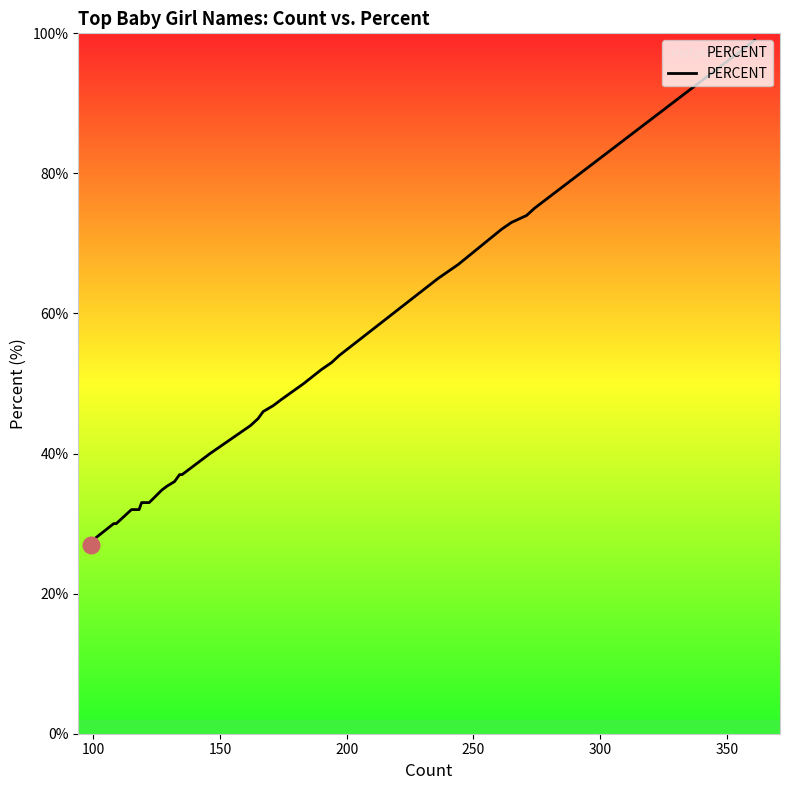

Reading left to right, list all the values displayed in this chart.

27.0	27.0	27.0	27.0	28.0	30.0	30.0	31.0	32.0	32.0	32.0	33.0	33.0	34.8	35.3	36.0	36.0	36.0	37.0	37.0	37.0	40.0	44.0	45.0	46.0	46.9	47.7	50.0	52.0	53.0	54.0	65.0	67.0	72.0	73.0	74.0	74.0	75.0	99.0